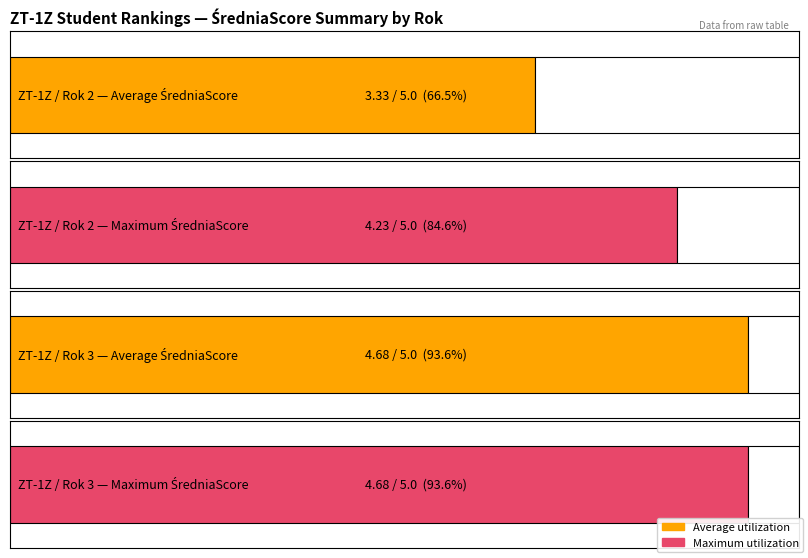

Which label corresponds to the smallest value in the chart?

Rok 2